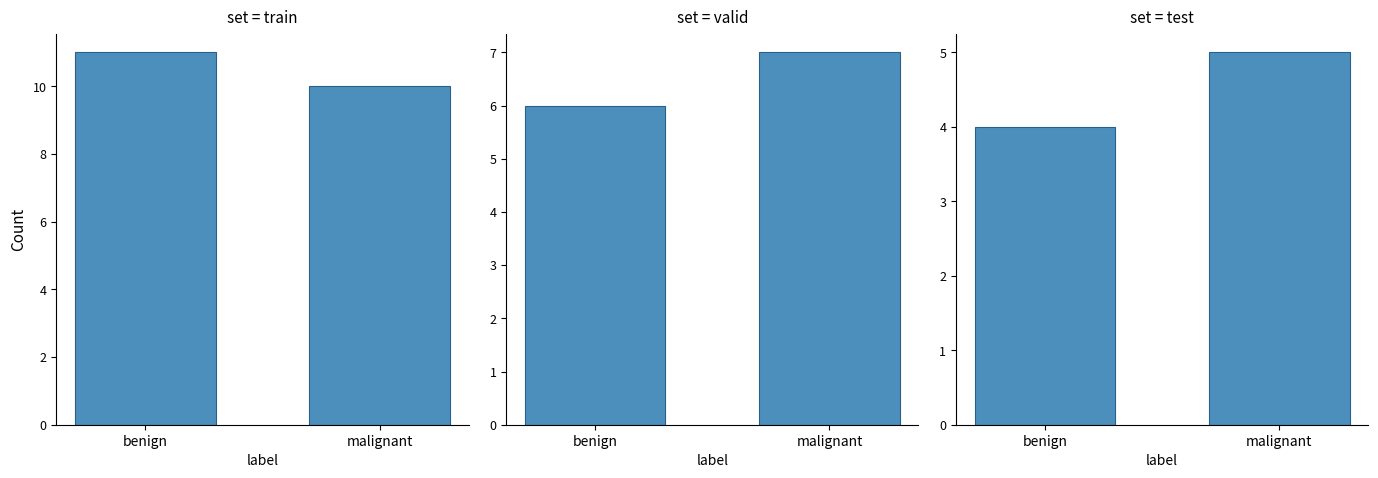

What is the maximum value for set = test?

5